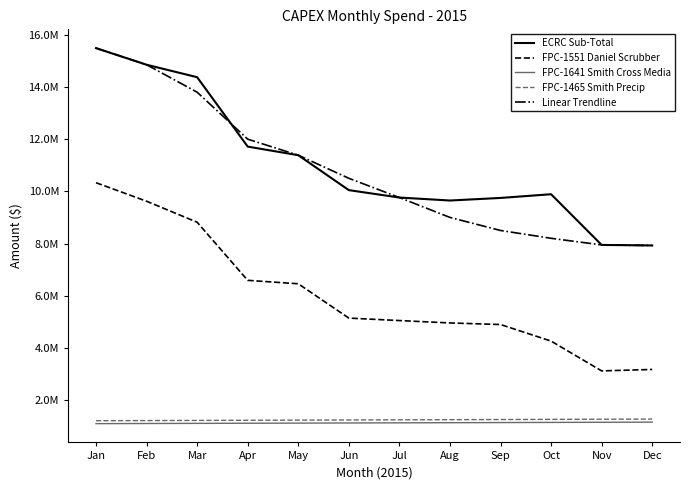

List the labels in order of ECRC Sub-Total value, largest first.

Jan, Feb, Mar, Apr, May, Jun, Oct, Jul, Sep, Aug, Nov, Dec